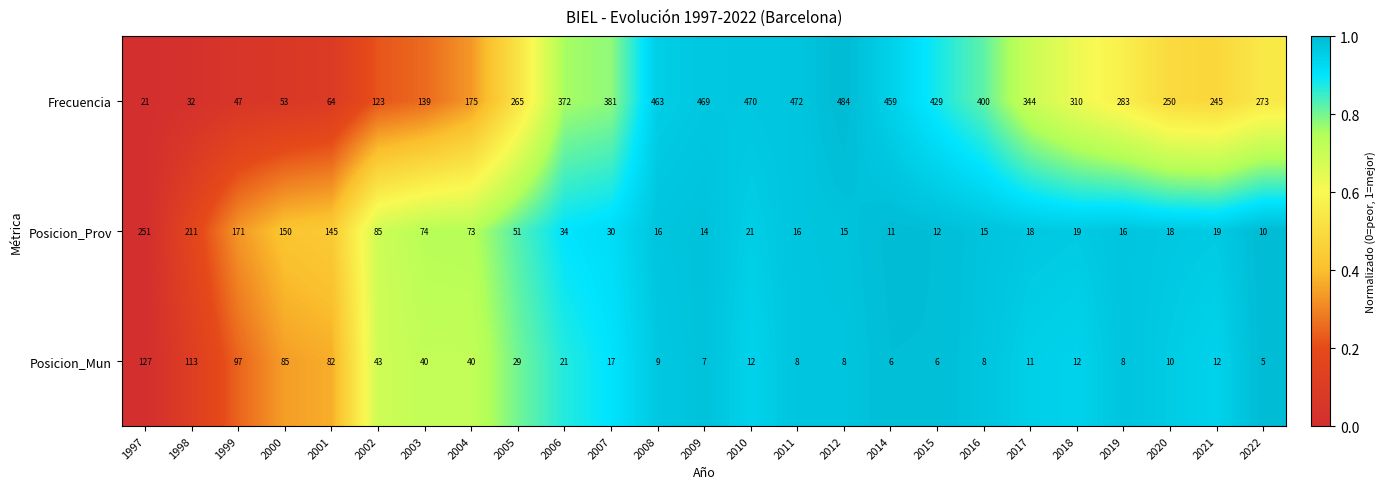

Which series has the largest total across all categories?

Frecuencia